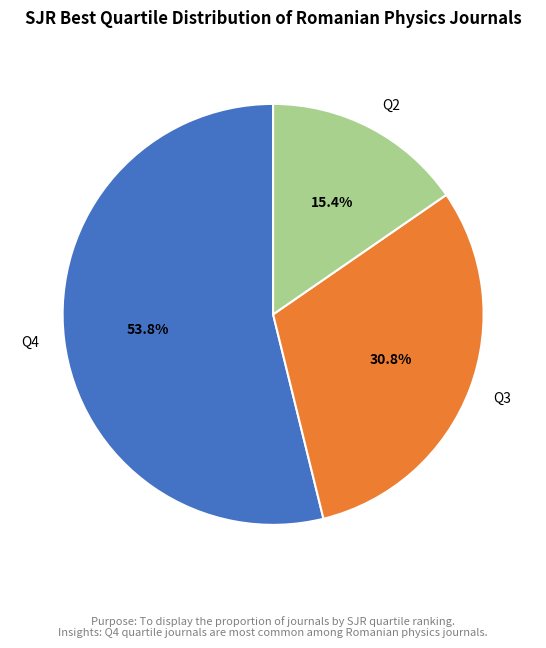

To the nearest percent, what is the difference between the largest and smallest slice percentages?

38%